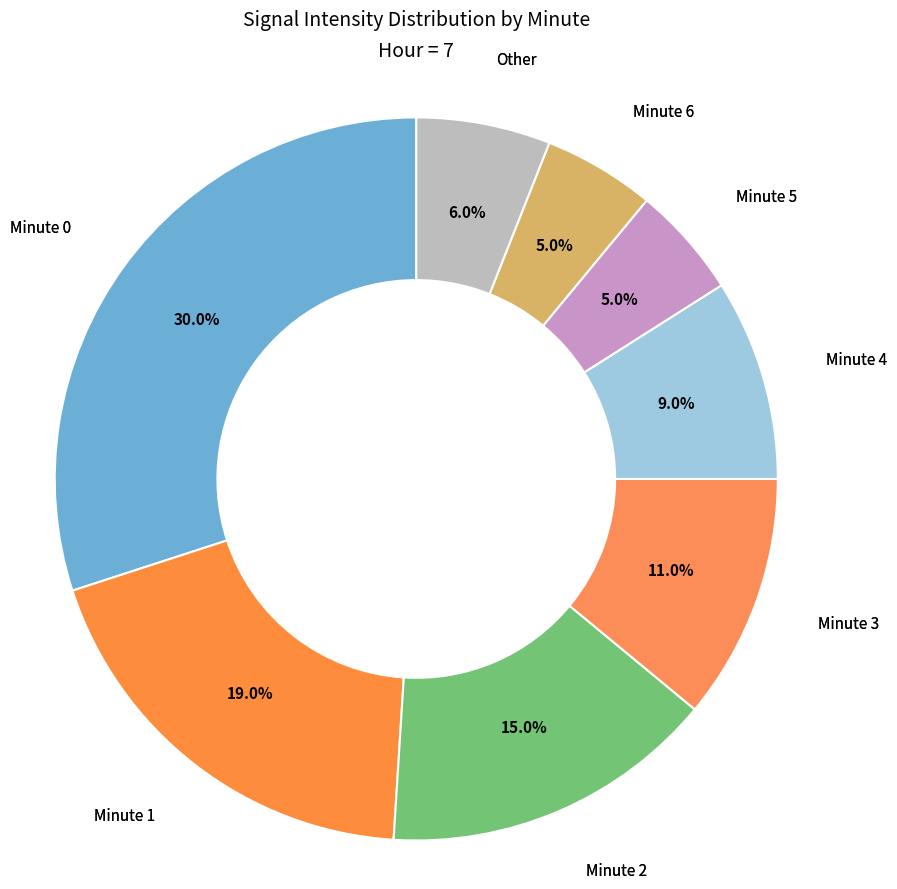

The Minute 1 slice represents 11% of the pie. True or false?

False